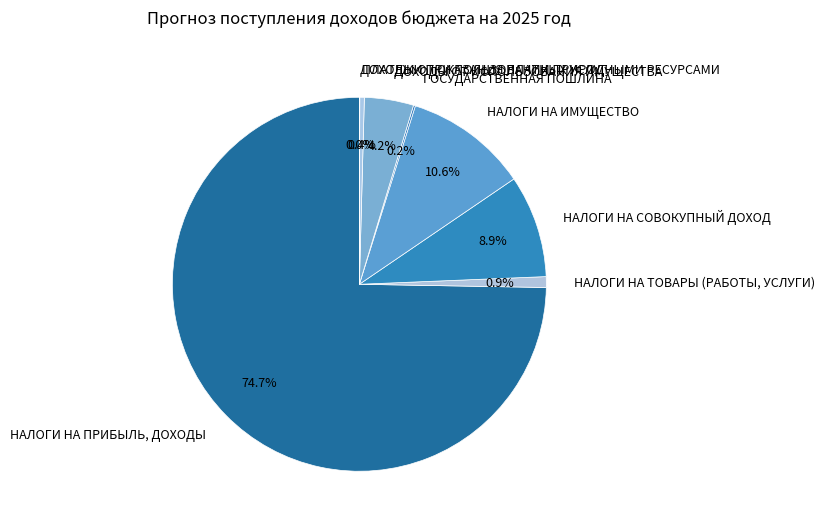

True or false: НАЛОГИ НА ПРИБЫЛЬ, ДОХОДЫ accounts for 66% of the total.

False